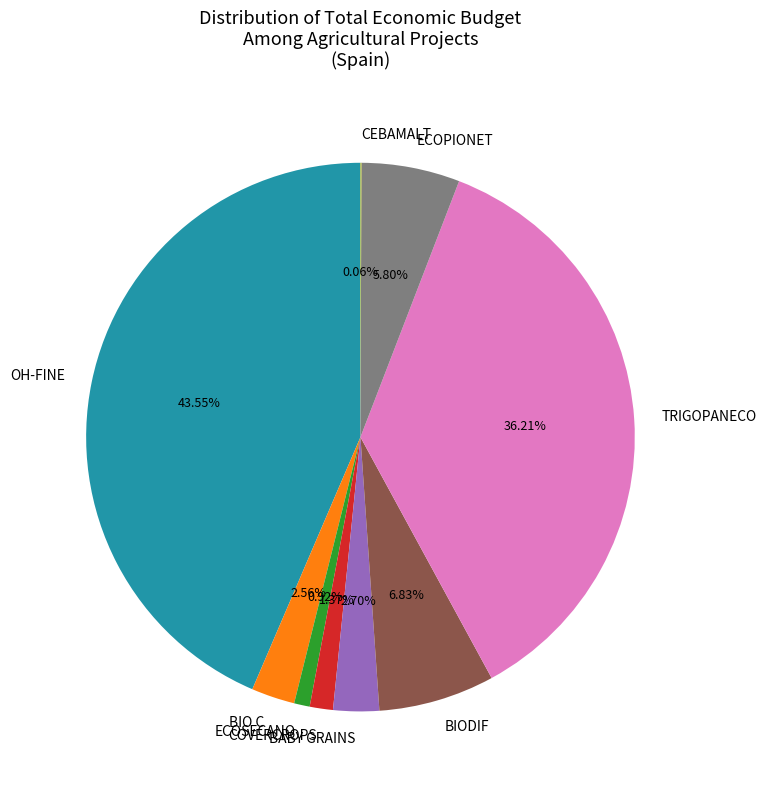

What is the largest slice in the pie chart?

OH-FINE